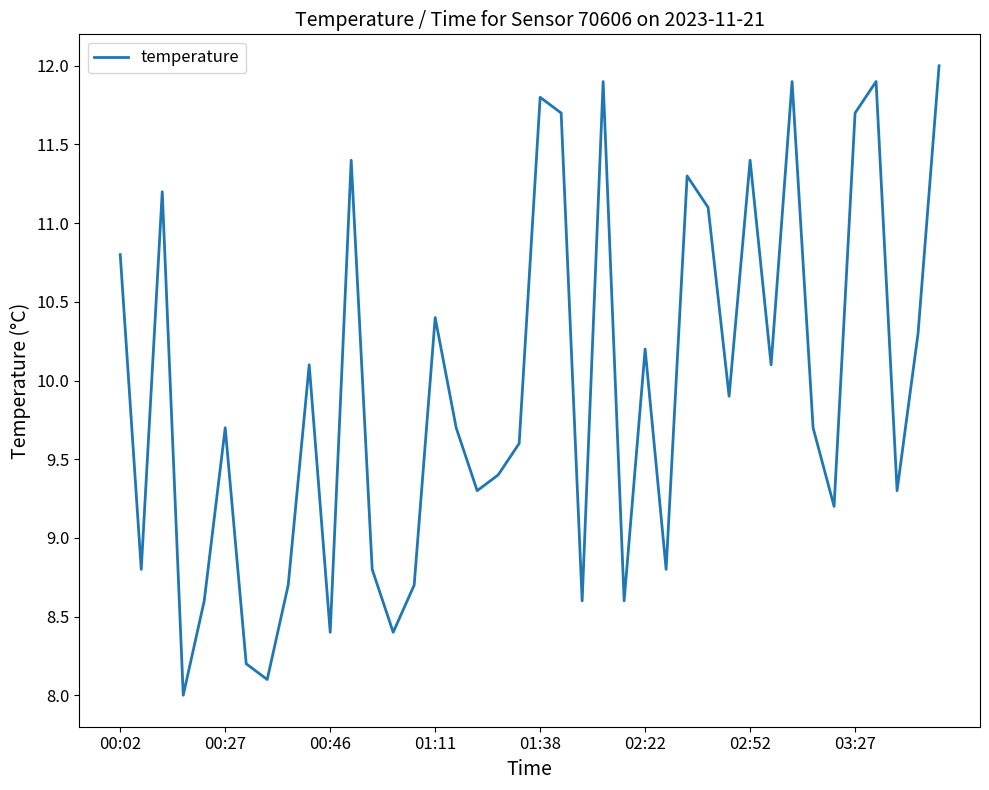

What is the minimum value shown in the chart?

8.0